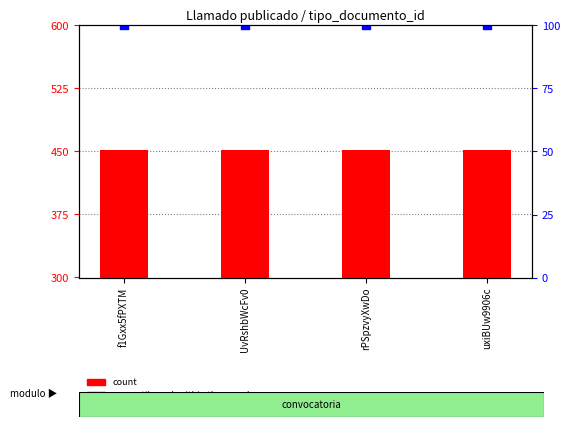

What are all the series names shown in the legend?

count, percentile rank within the sample